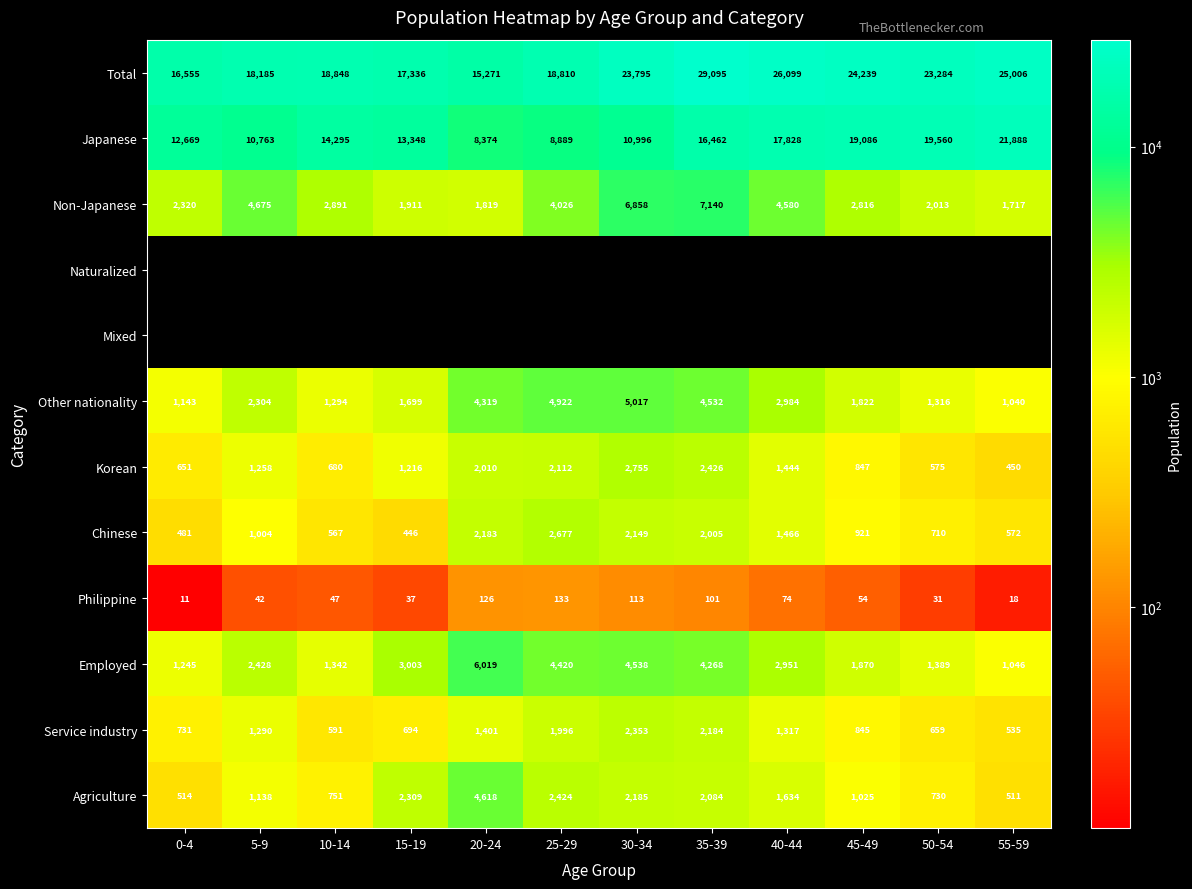

How many values in the Employed series are below 2951?

6